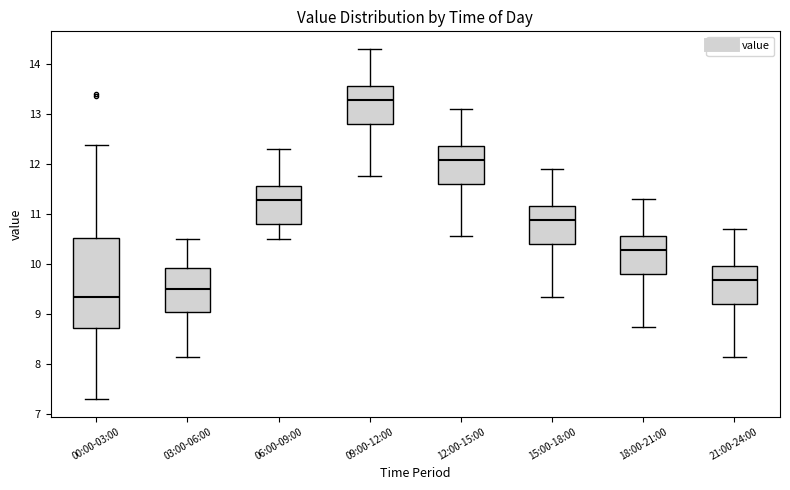

Reading left to right, transcribe this box plot: for each box, give where its median line is, the range the box spans, and where its two whiskers end, as read against the y-axis. The values are not printed on the chart, so give them approximately, as read against the axis.

00:00-03:00: median 9.3, box 8.7 to 10.5, whiskers 7.3 to 12.4
03:00-06:00: median 9.5, box 9.1 to 9.9, whiskers 8.2 to 10.5
06:00-09:00: median 11.3, box 10.8 to 11.6, whiskers 10.5 to 12.3
09:00-12:00: median 13.3, box 12.8 to 13.6, whiskers 11.8 to 14.3
12:00-15:00: median 12.1, box 11.6 to 12.4, whiskers 10.6 to 13.1
15:00-18:00: median 10.9, box 10.4 to 11.2, whiskers 9.4 to 11.9
18:00-21:00: median 10.3, box 9.8 to 10.6, whiskers 8.8 to 11.3
21:00-24:00: median 9.7, box 9.2 to 10.0, whiskers 8.2 to 10.7